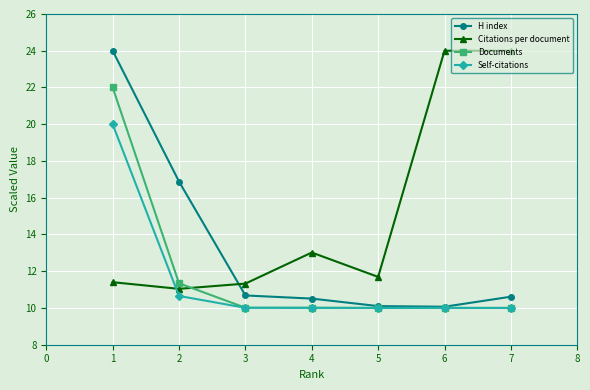

At how many categories does at least one series exceed 16?

4